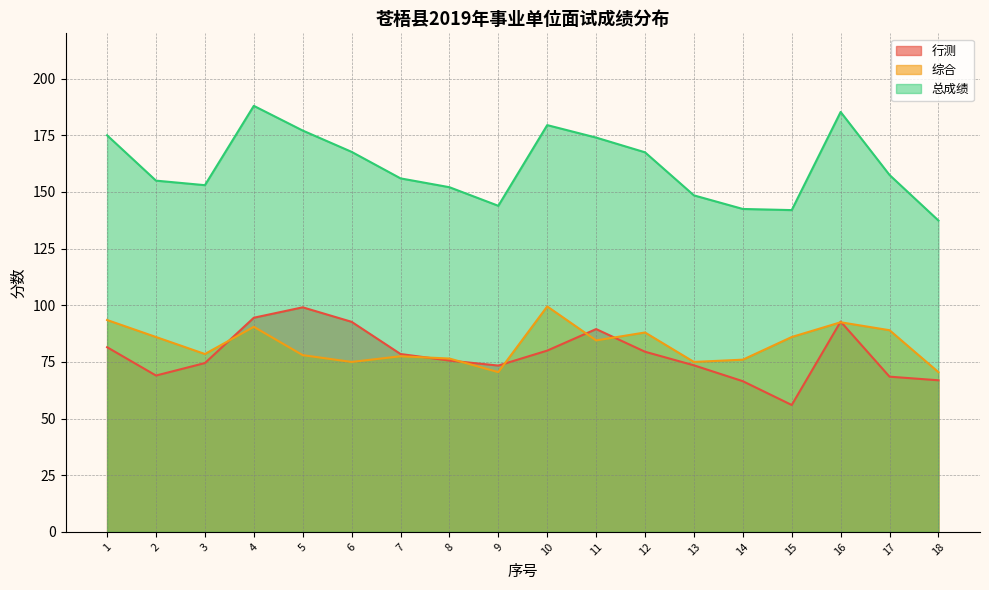

True or false: 行测 and 总成绩 cross at least once.

False